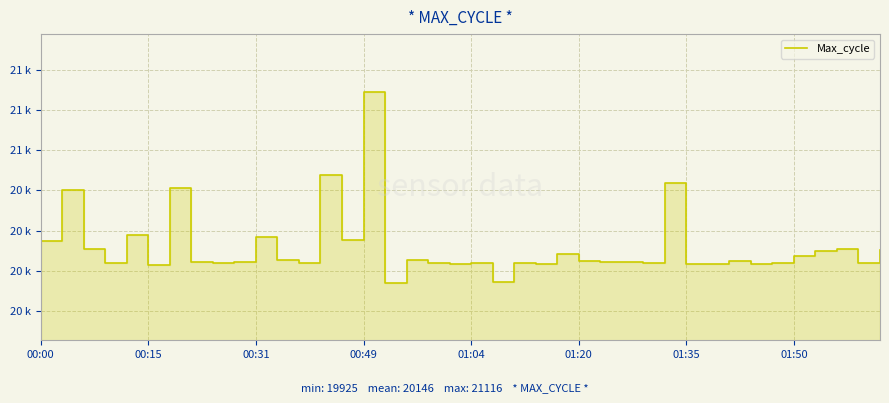

How many points are higher than both their immediate neighbors (excluding endpoints)?

13